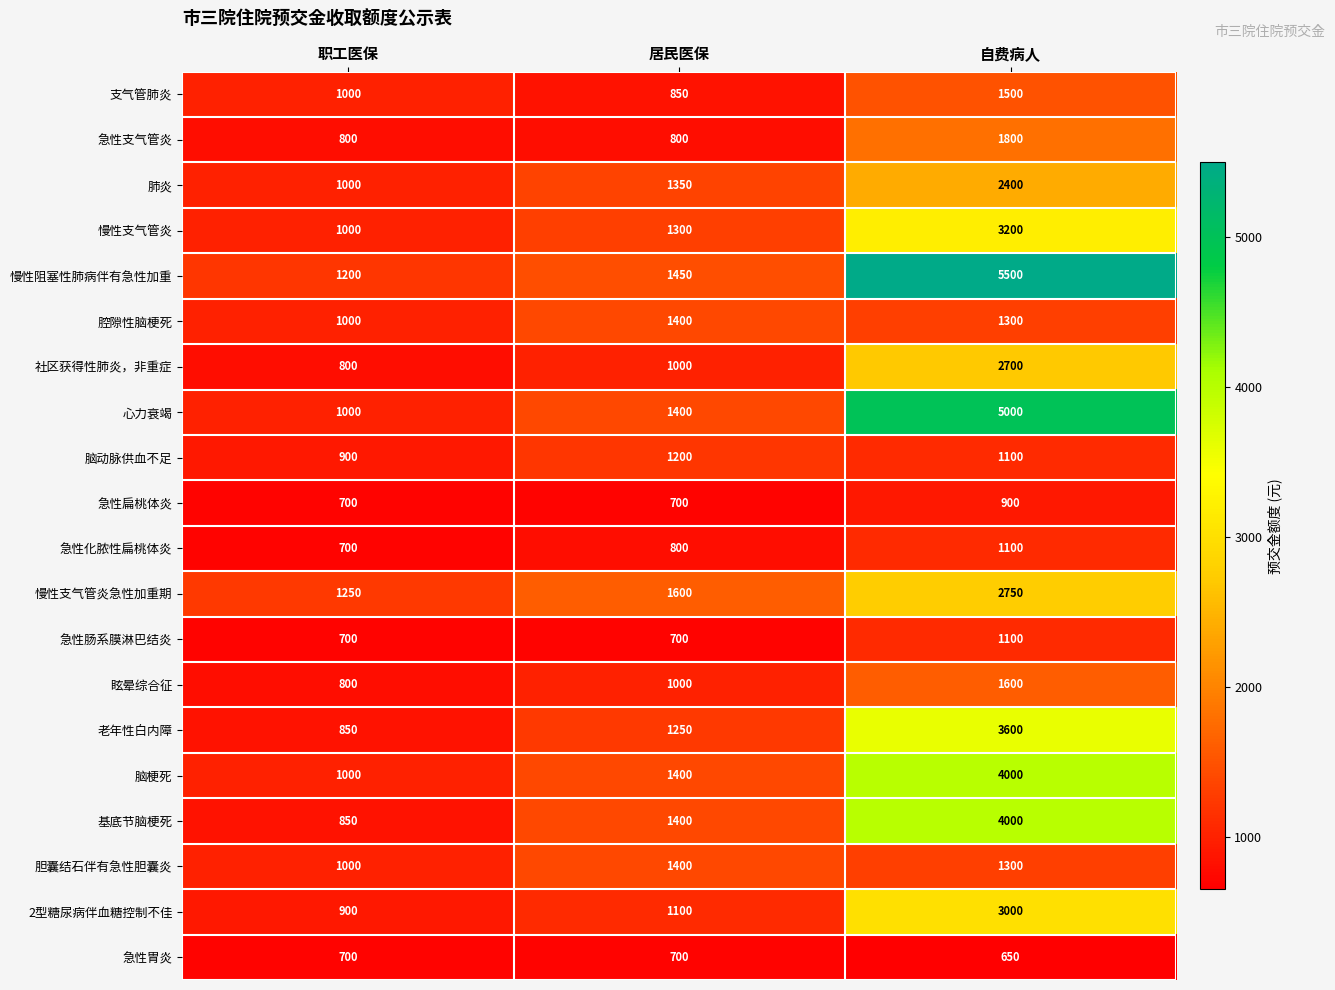

What is the total value across all series at 职工医保?

18150